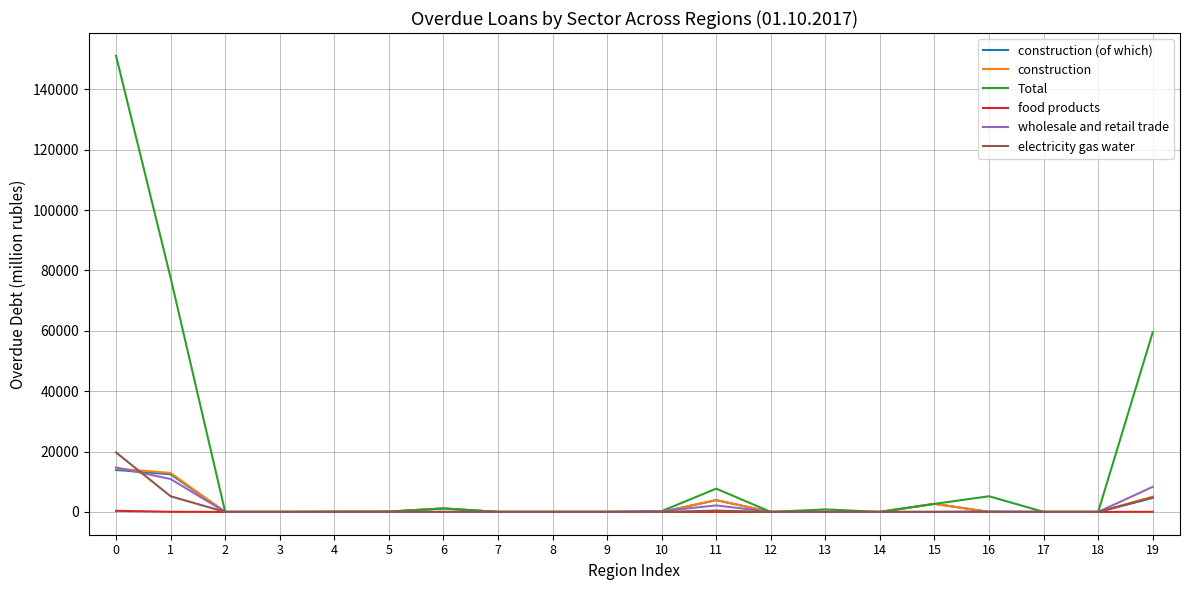

Which series has the largest total across all categories?

Total